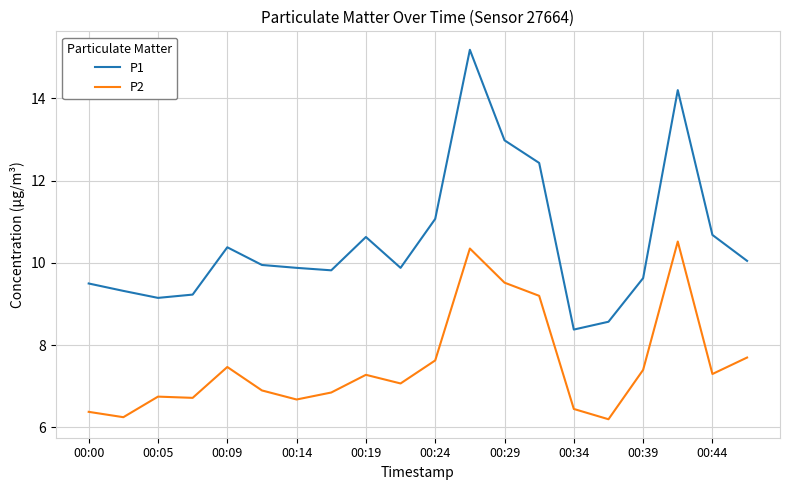

Which series has the widest spread of values?

P1